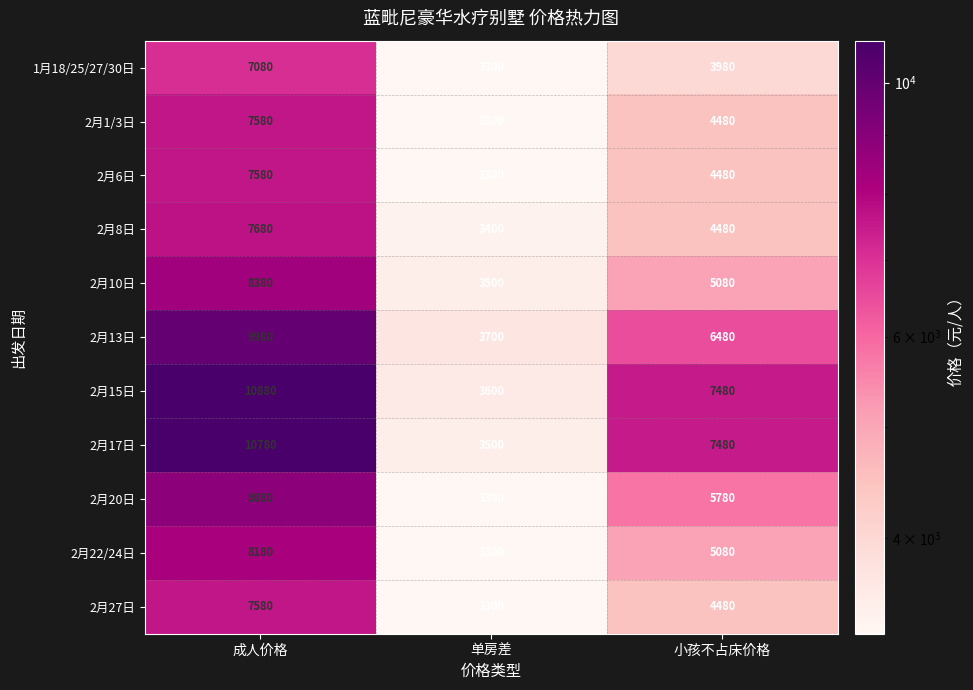

What is the spread (max minus min) of values at 单房差?

400